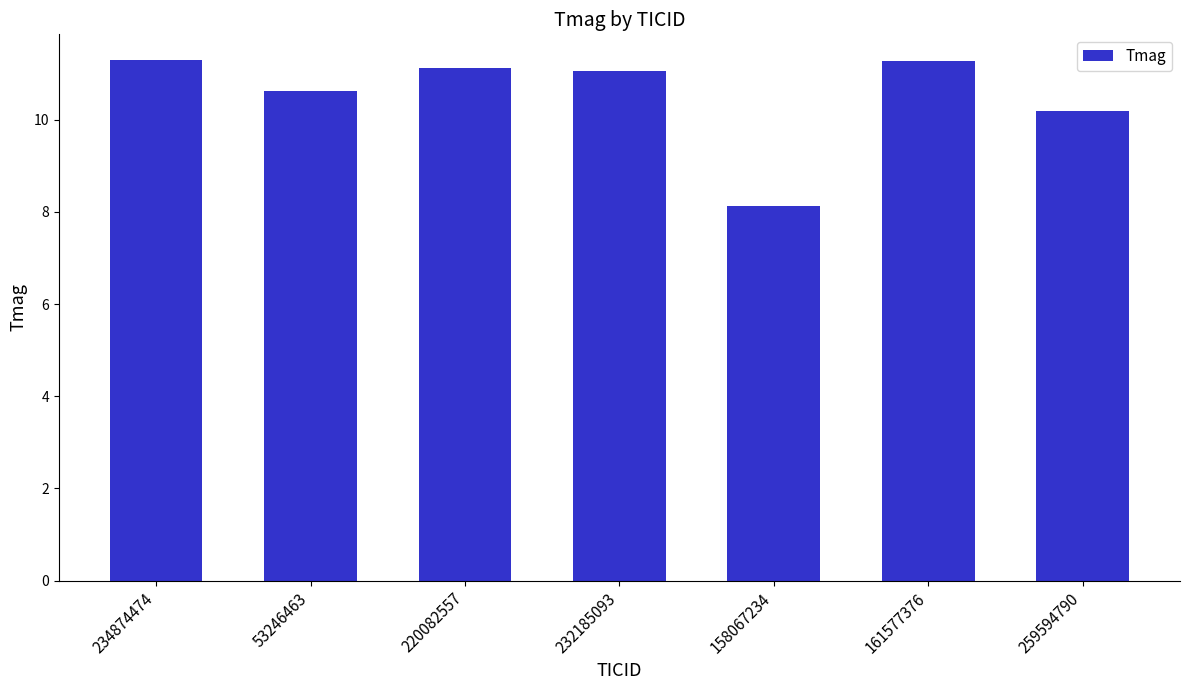

Does the chart contain any negative values?

No